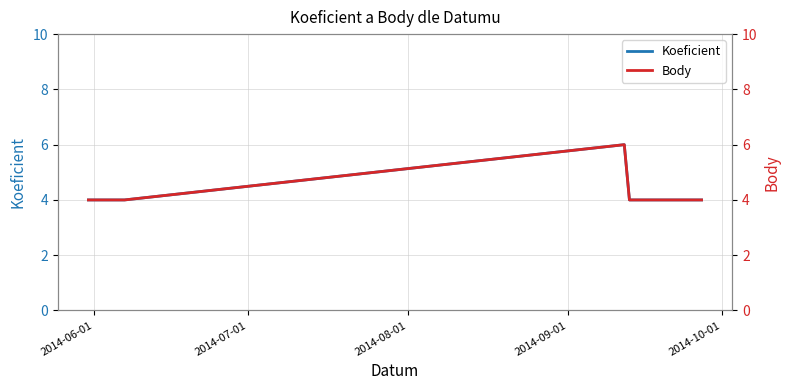

At how many categories does at least one series exceed 4?

1